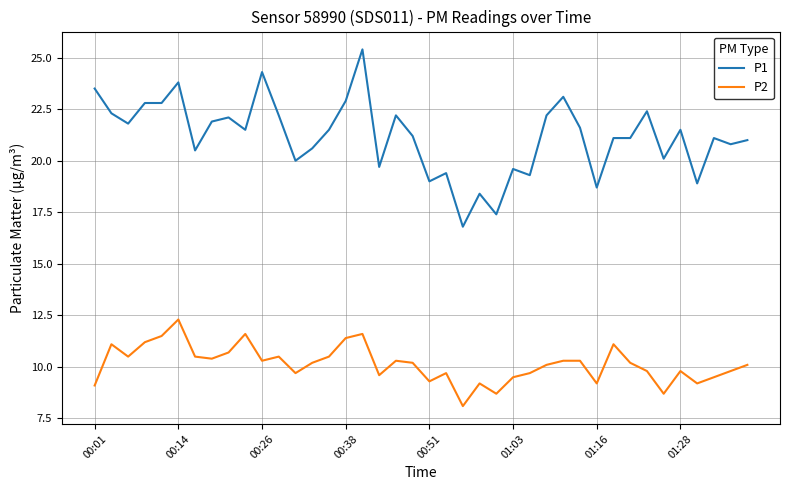

Which series has the largest range (max minus min)?

P1